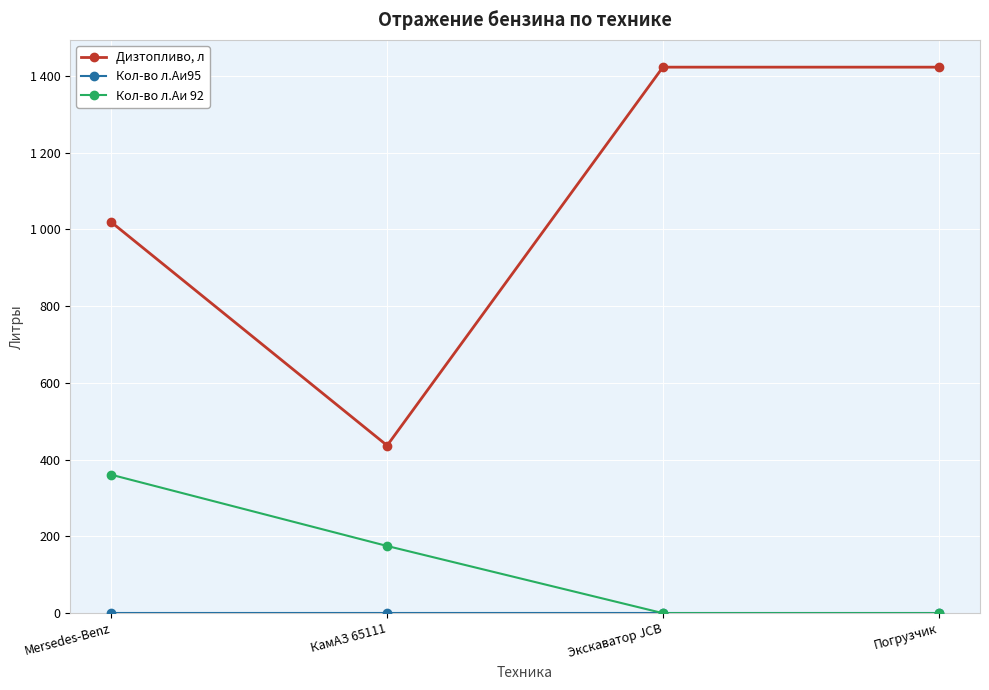

Does the chart have visible grid lines?

Yes